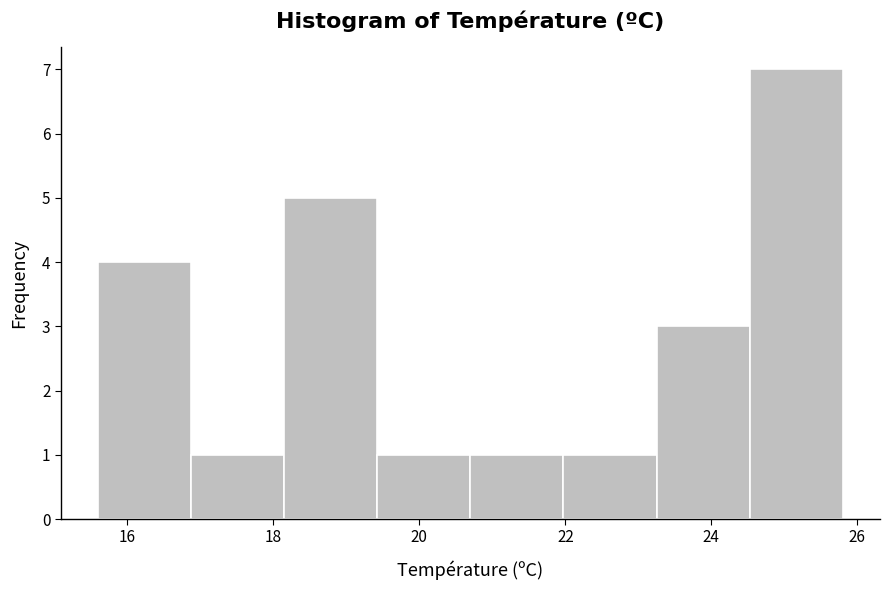

What is the height of the bar covering 22.0 to 23.2 on the x-axis? Neither the bar edges nor the heights are printed on the chart, so give them approximately, as read against the axes.

1